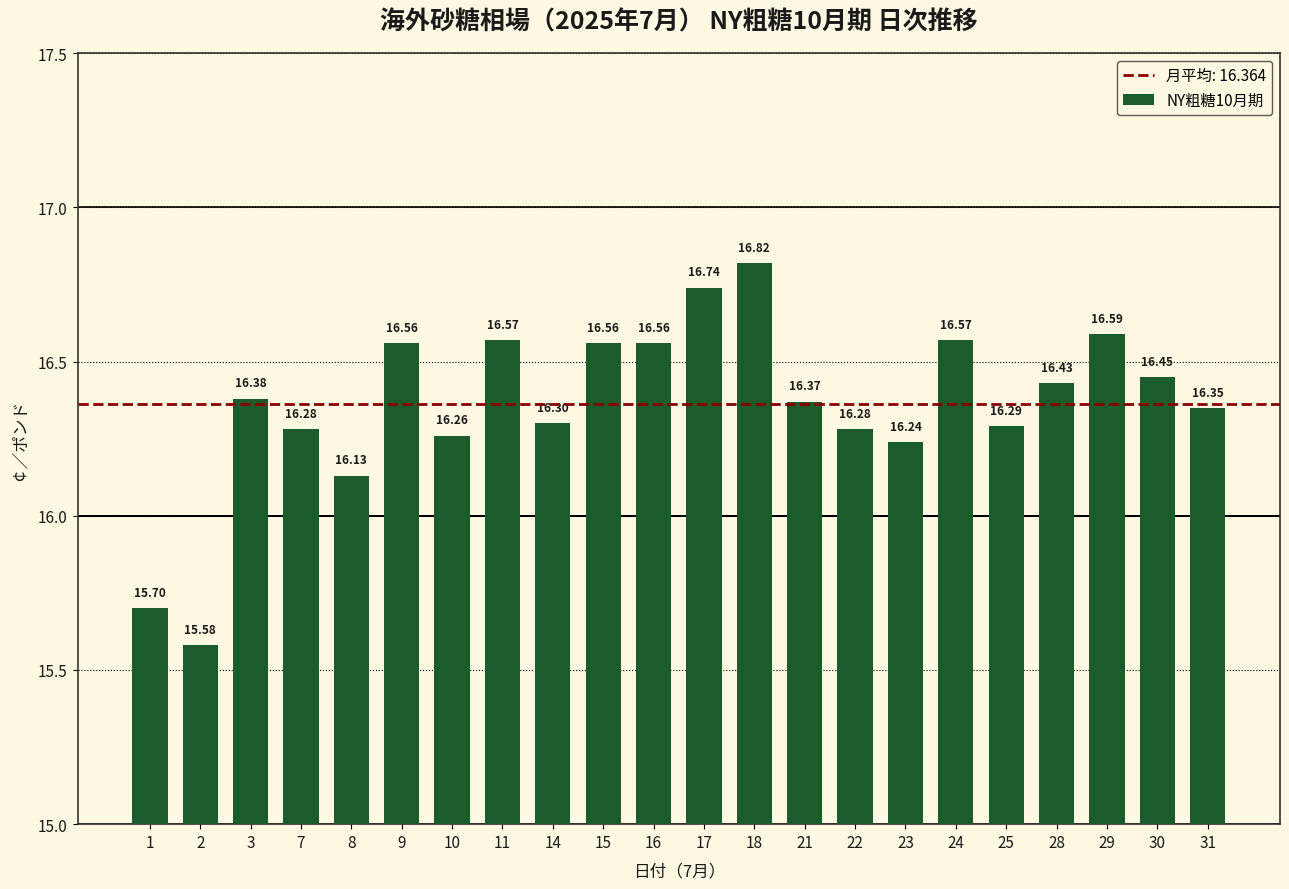

Approximately how many times larger is the value at 7 compared to 2?

1.0